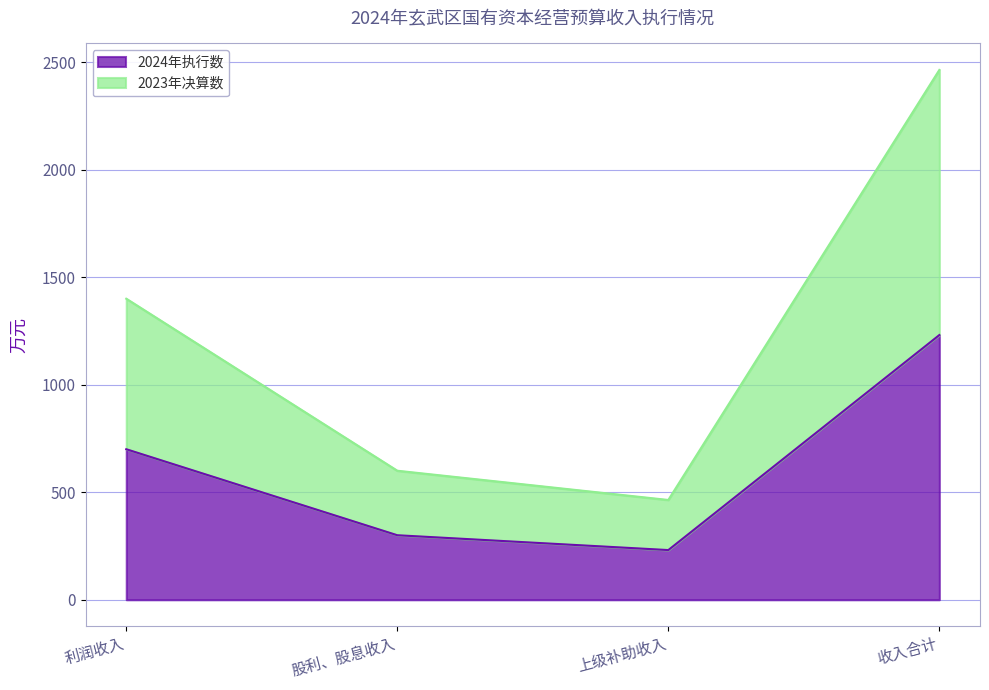

Reading left to right, transcribe all the data shown in this chart.

2024年执行数: 利润收入=700	股利、股息收入=300	上级补助收入=231	收入合计=1231
2023年决算数: 利润收入=1400	股利、股息收入=600	上级补助收入=464	收入合计=2464